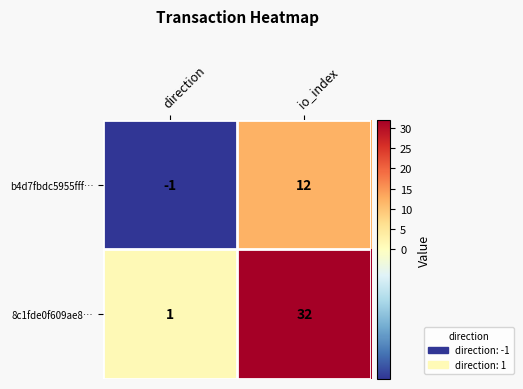

At which category is the sum across all series the highest?

io_index